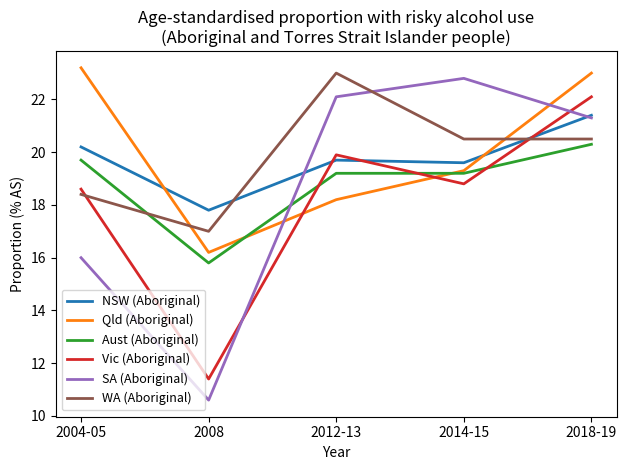

How many values in the NSW (Aboriginal) series exceed 19?

4